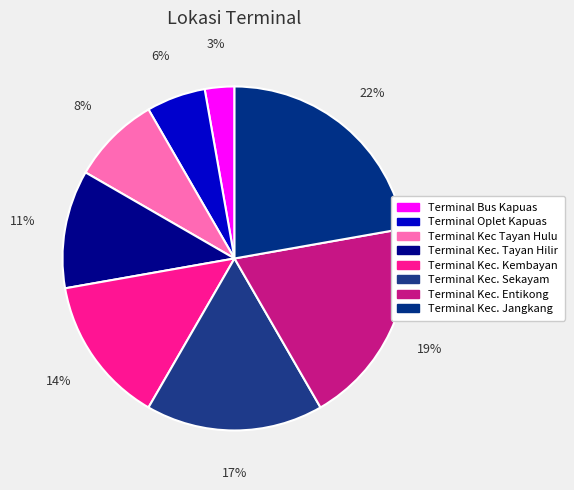

Count the number of slices in the pie.

8